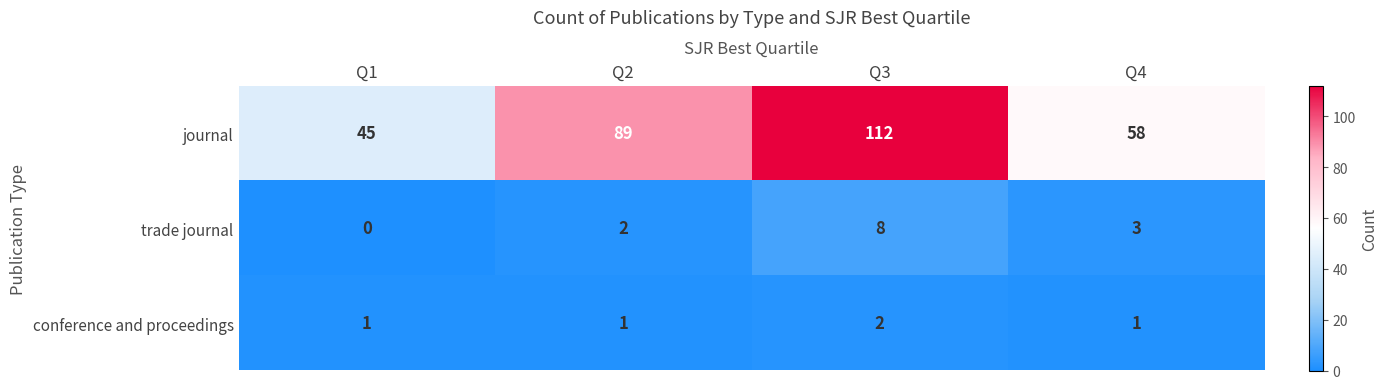

Where is journal nearest to the value 78?

Q2